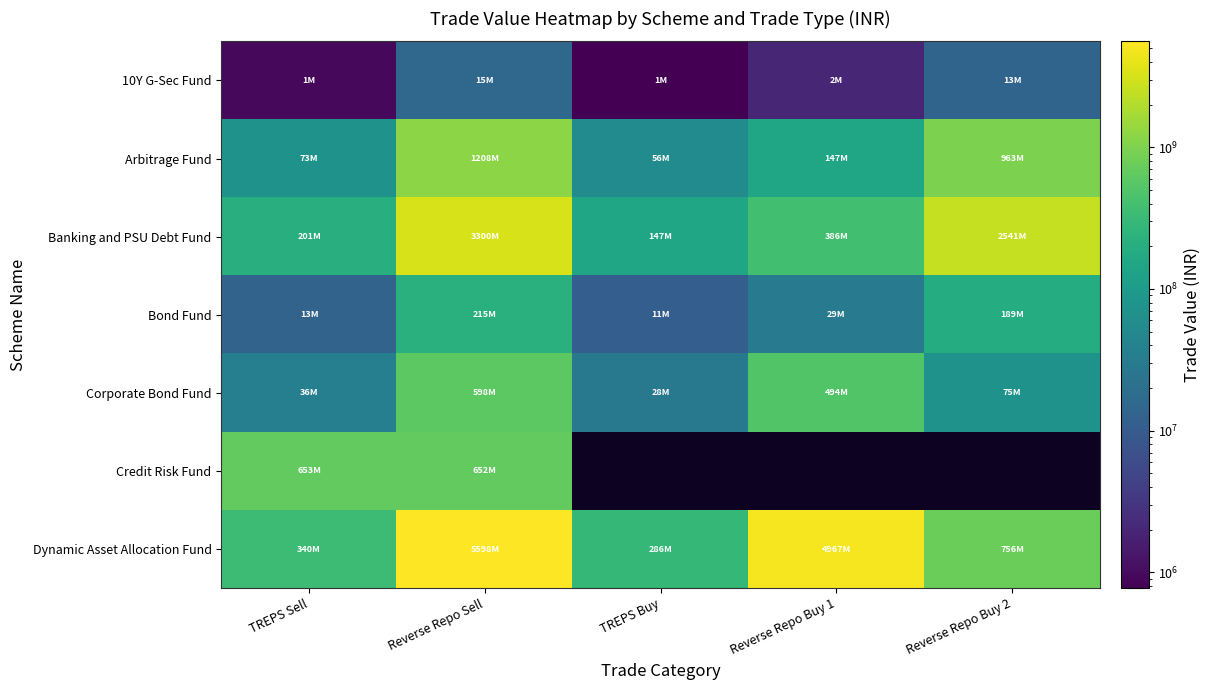

List the labels in order of Dynamic Asset Allocation Fund value, smallest first.

TREPS Buy, TREPS Sell, Reverse Repo Buy 2, Reverse Repo Buy 1, Reverse Repo Sell